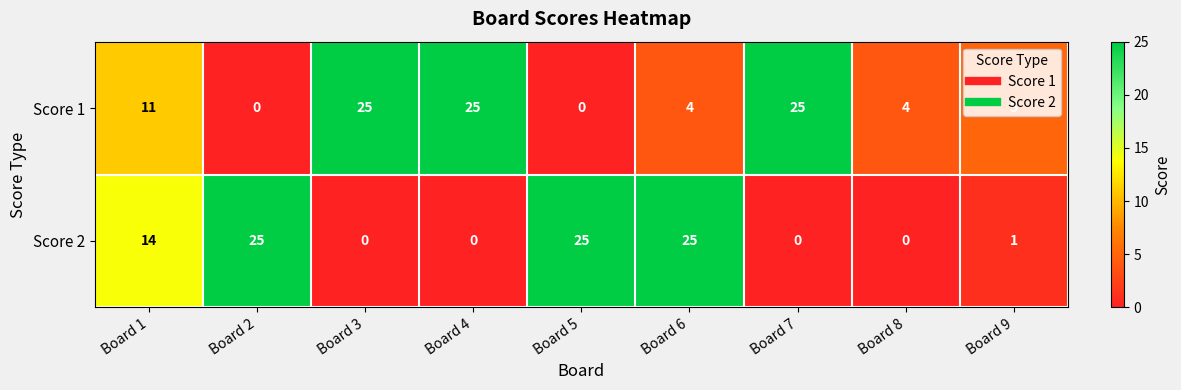

What is the total value across all series at Board 1?

25